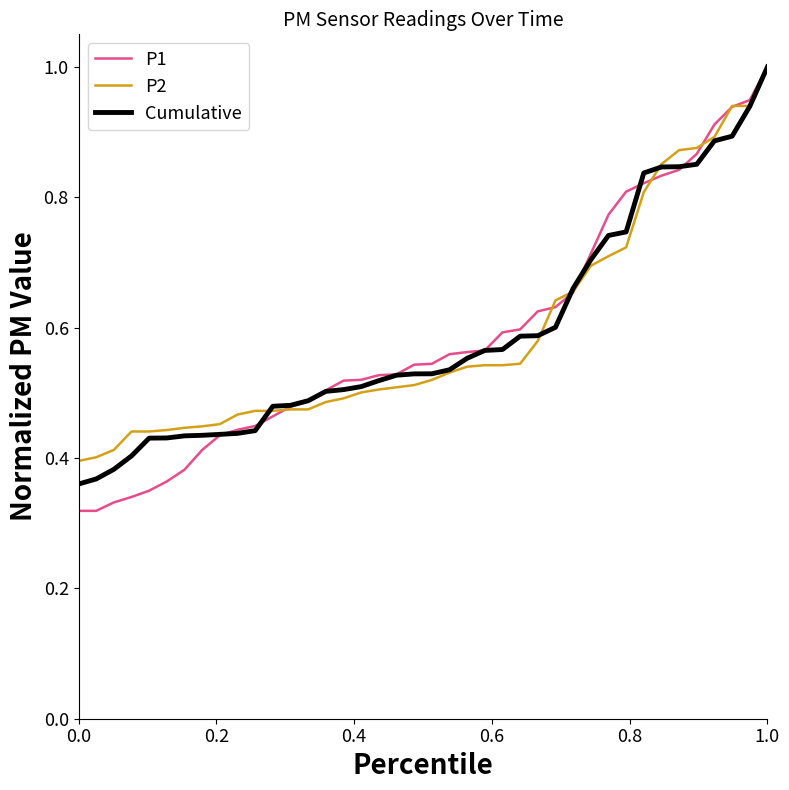

Which series has the widest spread of values?

P1